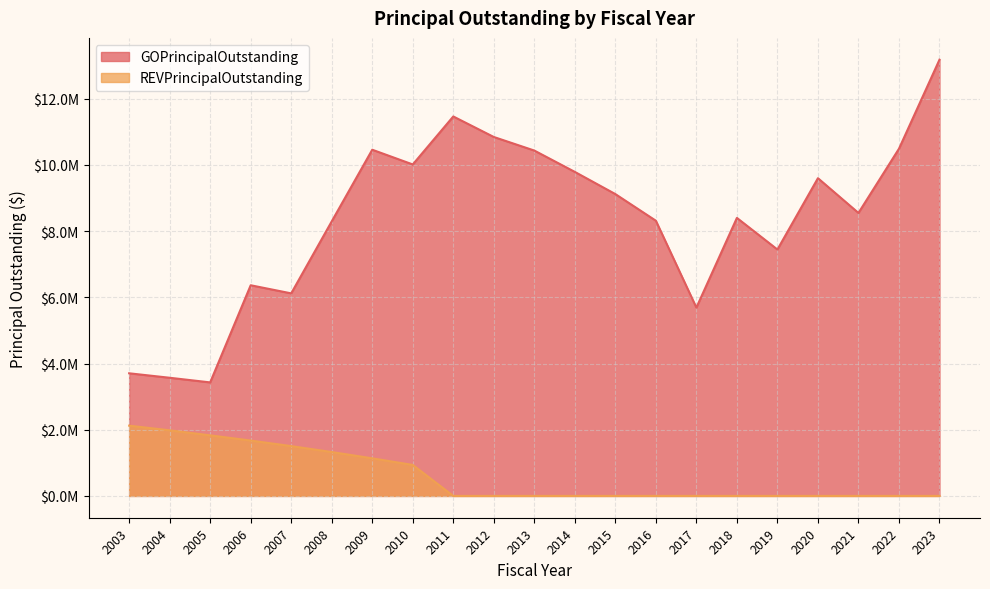

Reading left to right, transcribe all the data shown in this chart.

GOPrincipalOutstanding: 3705000	3570000	3430000	6365000	6120000	8295000	10460000	10015000	11465000	10845000	10435000	9790000	9120000	8315000	5690000	8400000	7445000	9600000	8550000	10490000	13180000
REVPrincipalOutstanding: 2123000	1982000	1830000	1673000	1505000	1326000	1136000	936000	0	0	0	0	0	0	0	0	0	0	0	0	0